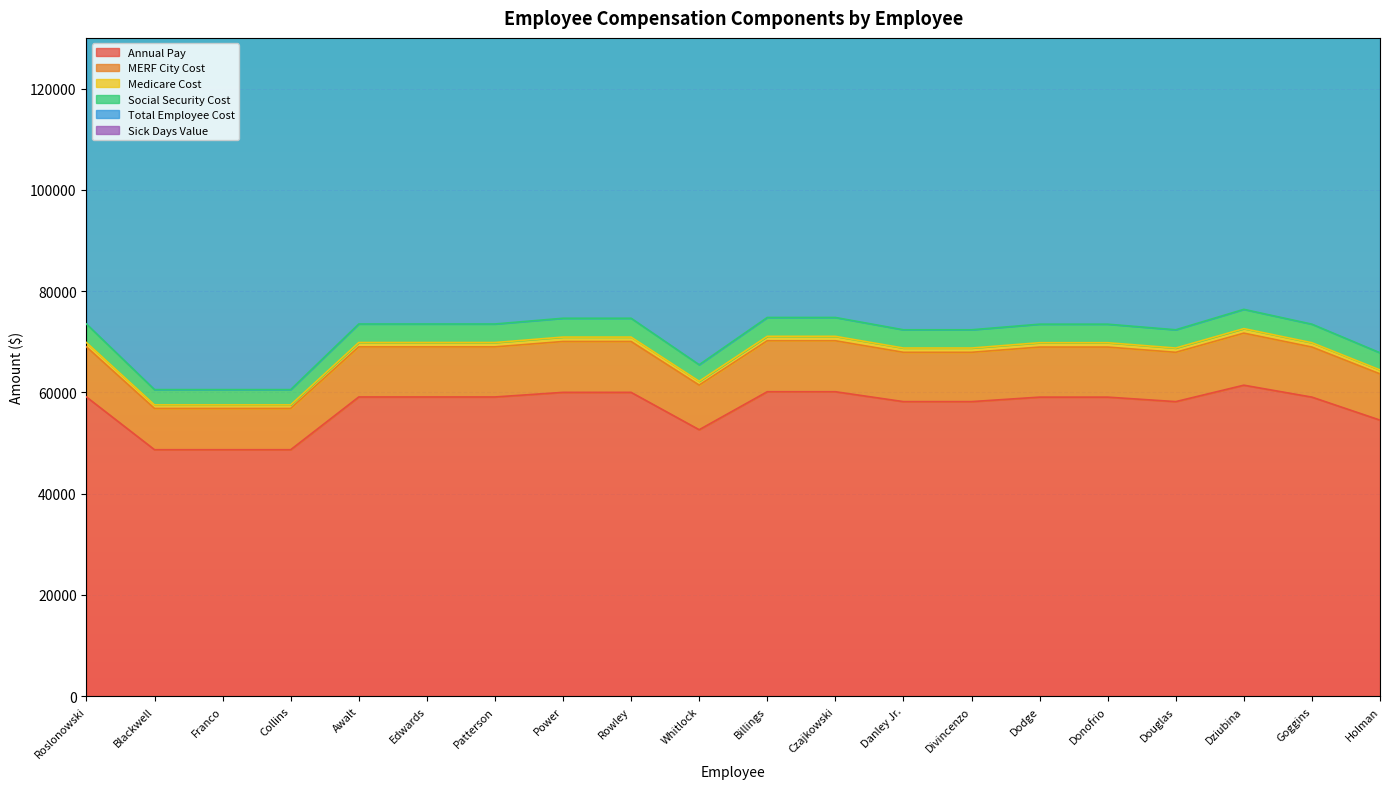

What position from the right is Franco?

18